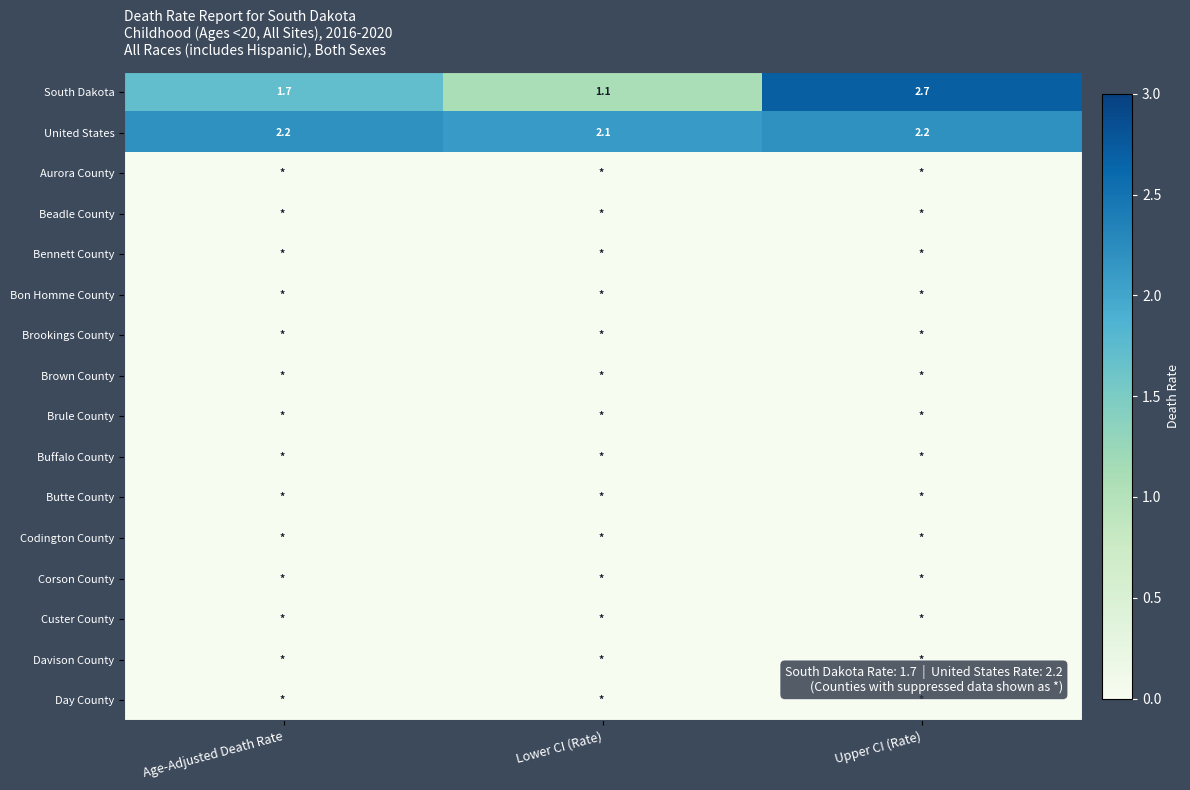

The value of United States at Lower CI (Rate) is 0.6. True or false?

False